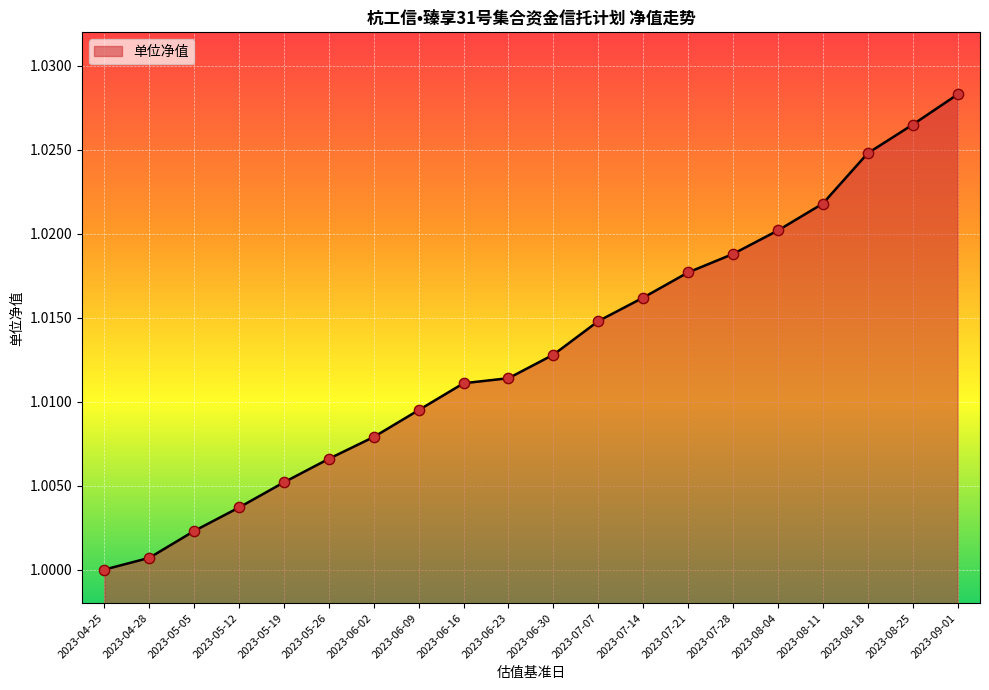

Between 2023-06-16 and 2023-08-11, which is larger?

2023-08-11